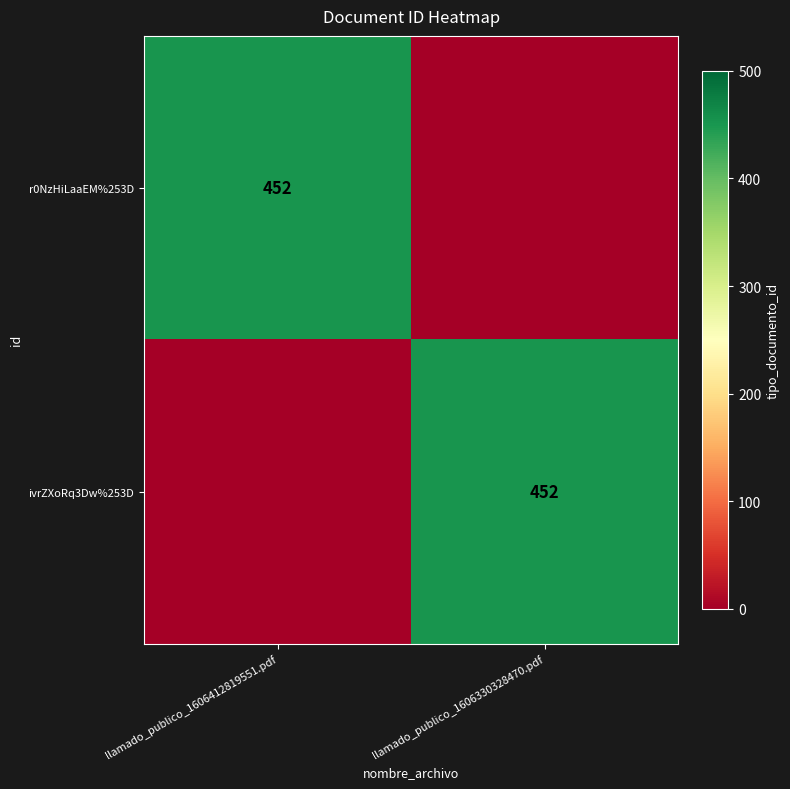

What is the spread (max minus min) of values at llamado_publico_1606330328470.pdf?

452